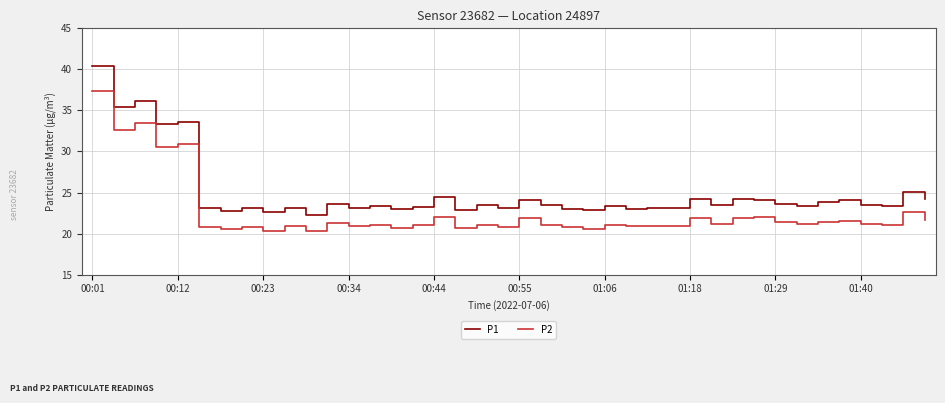

List the series in order of their peak value, highest first.

P1, P2